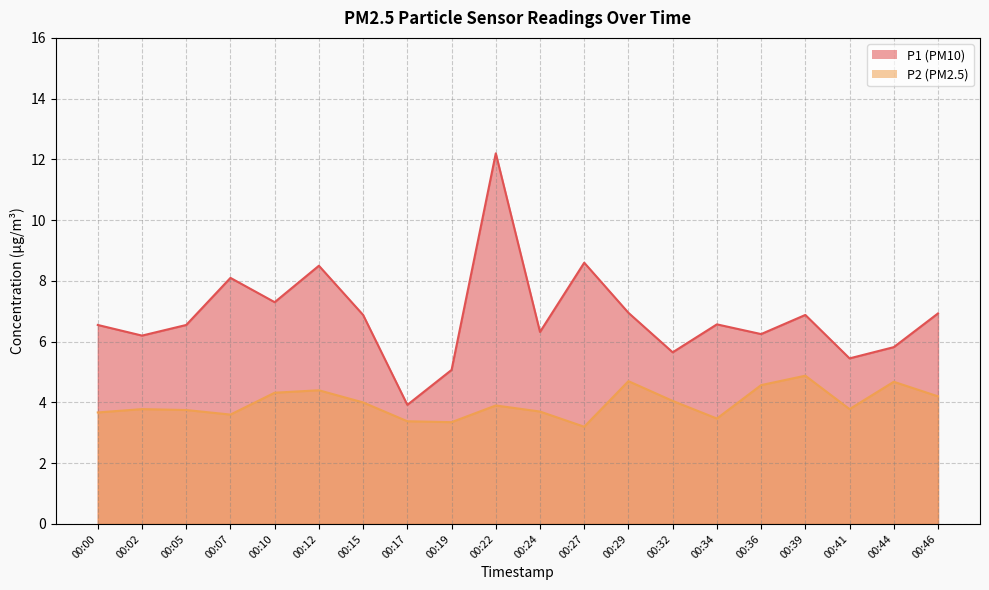

Where is the first local minimum for P1?

00:02